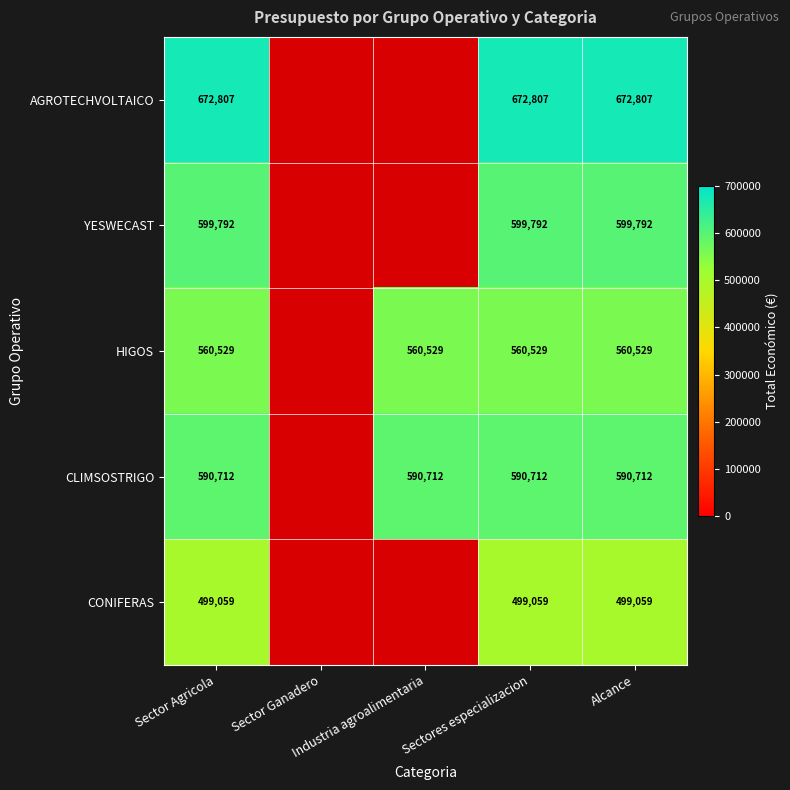

How many positive values does the HIGOS series have?

4